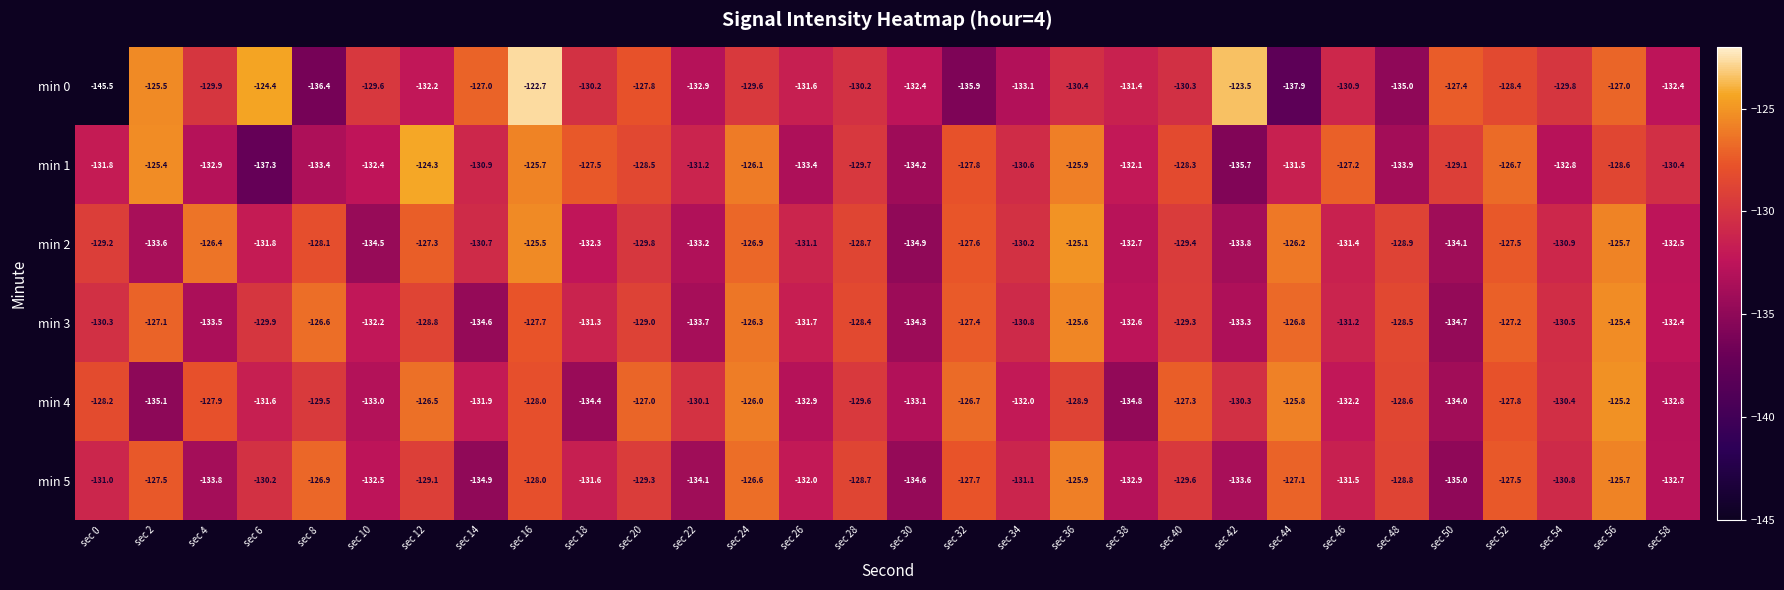

List the series in order of their peak value, highest first.

min 0, min 1, min 2, min 4, min 3, min 5